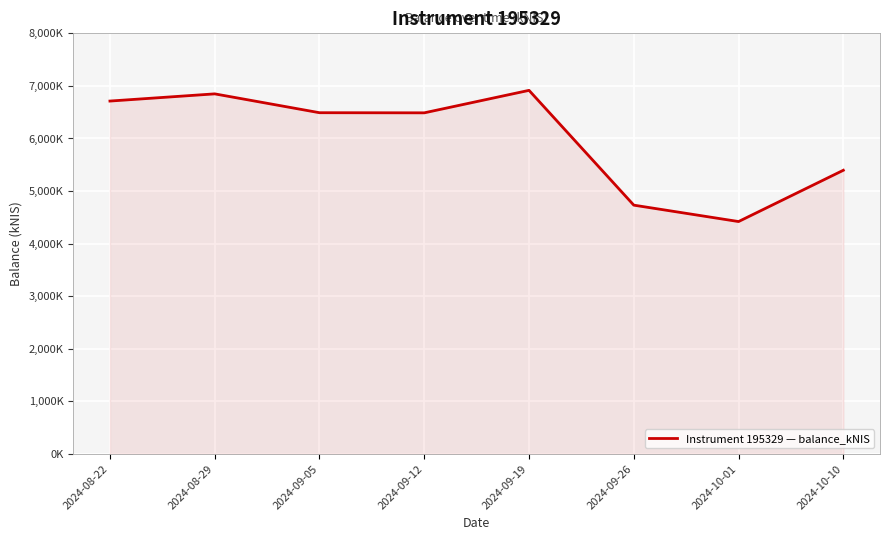

Reading left to right, list all the values displayed in this chart.

2024-08-22=6712.0	2024-08-29=6848.8	2024-09-05=6490.4	2024-09-12=6488.1	2024-09-19=6915.6	2024-09-26=4732.5	2024-10-01=4420.5	2024-10-10=5396.0